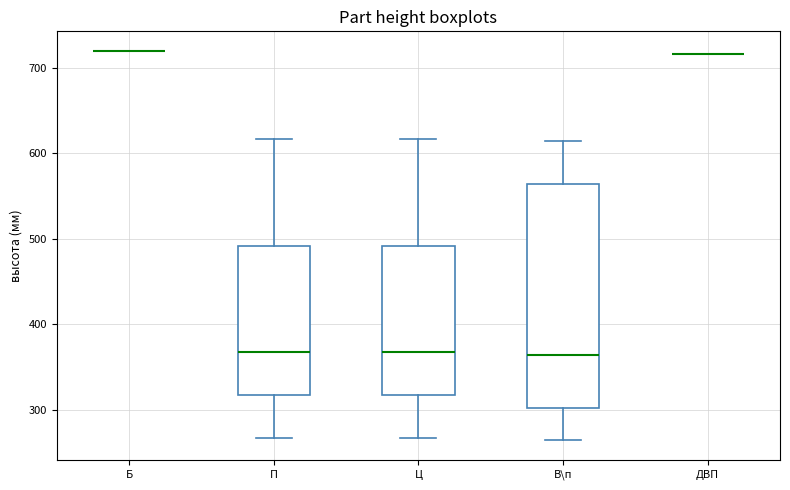

Reading left to right, transcribe this box plot: for each box, give where its median line is, the range the box spans, and where its two whiskers end, as read against the y-axis. The values are not printed on the chart, so give them approximately, as read against the axis.

Б: box collapsed to a line at 720, whiskers 720 to 720
П: median 370, box 320 to 490, whiskers 270 to 620
Ц: median 370, box 320 to 490, whiskers 270 to 620
В\п: median 360, box 300 to 560, whiskers 260 to 610
ДВП: box collapsed to a line at 720, whiskers 720 to 720